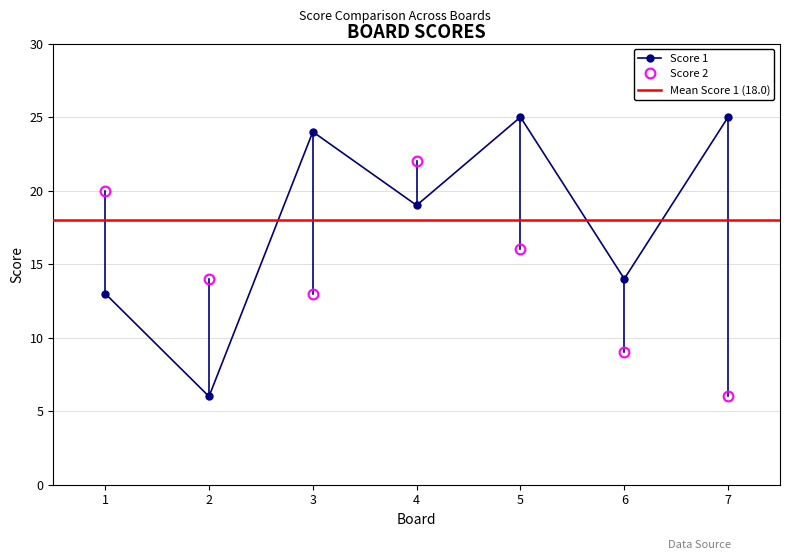

What is the highest value of the Score 2 series?

22